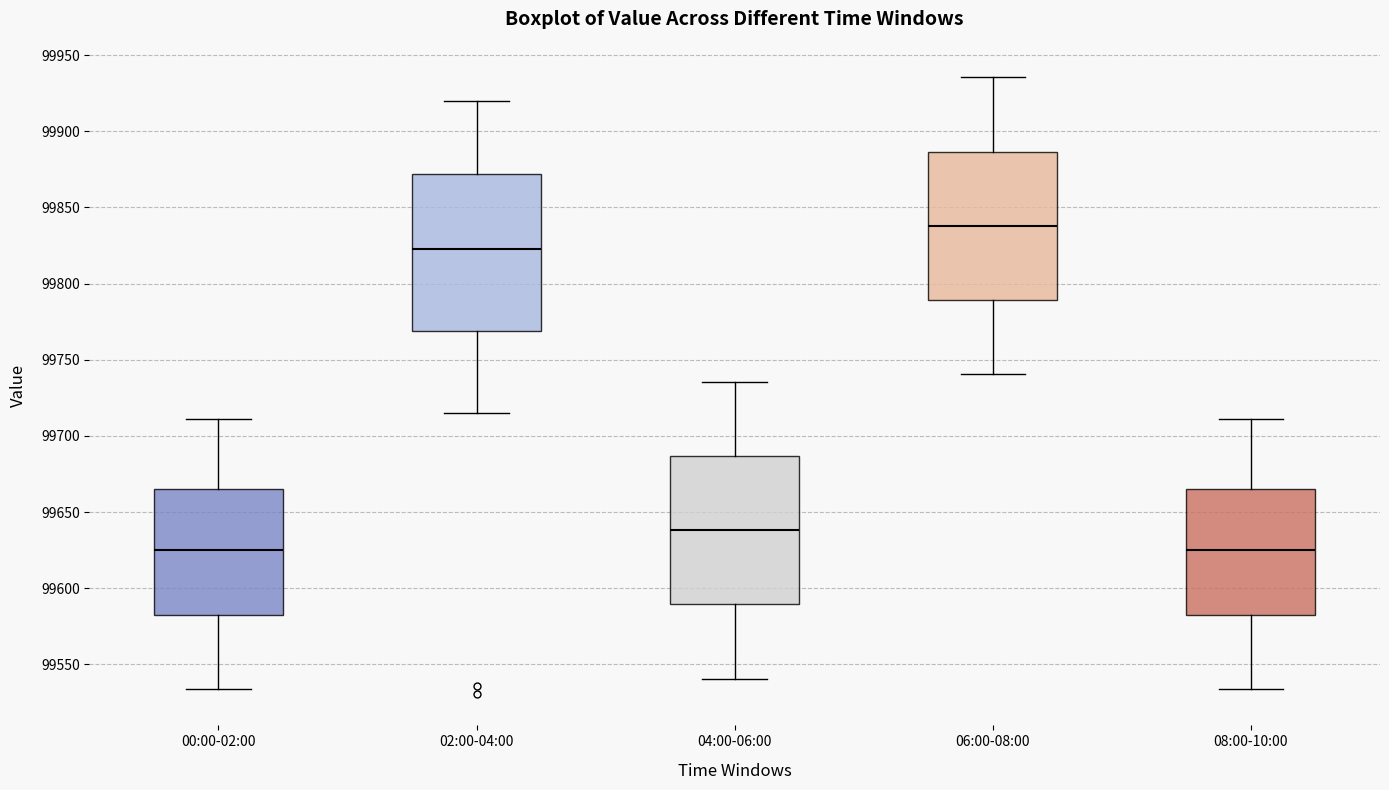

Where is the upper edge of the box for 02:00-04:00 on the y-axis? The values are not printed on the chart, so give them approximately, as read against the axis.

99870